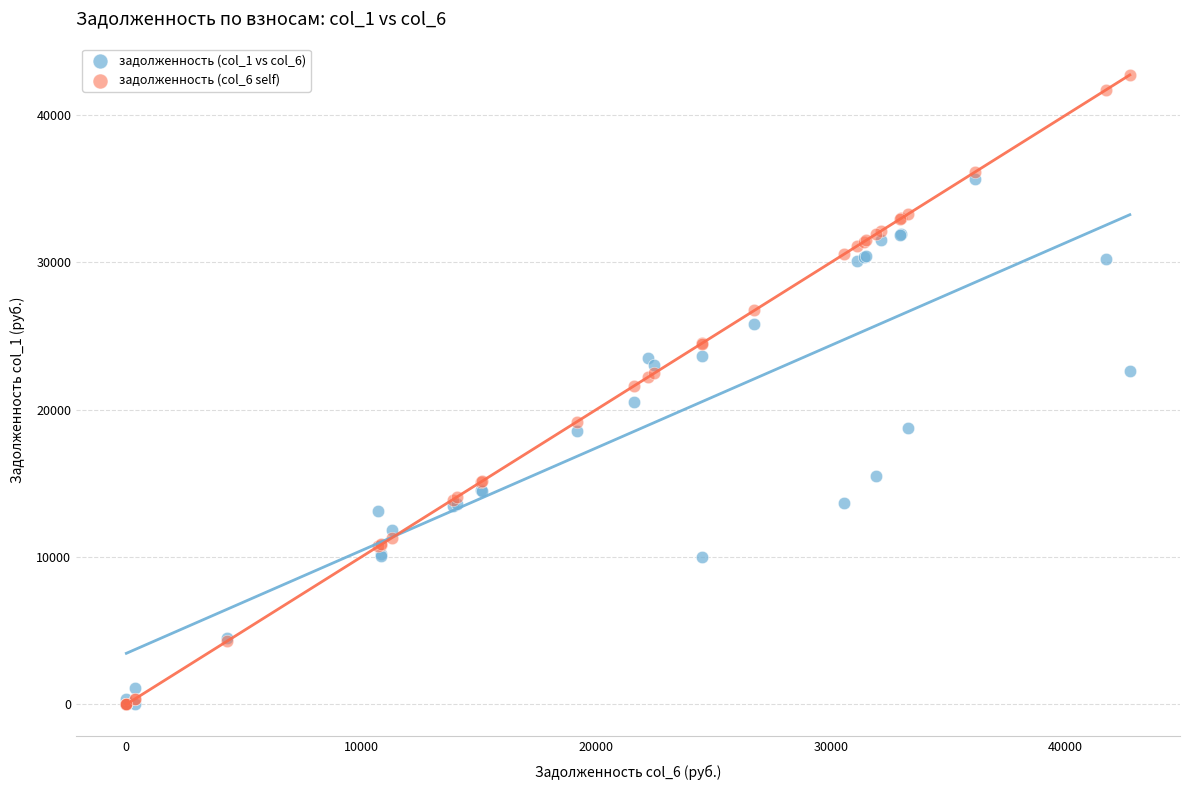

Which series has the widest spread of Y values?

задолженность (col_6 self)